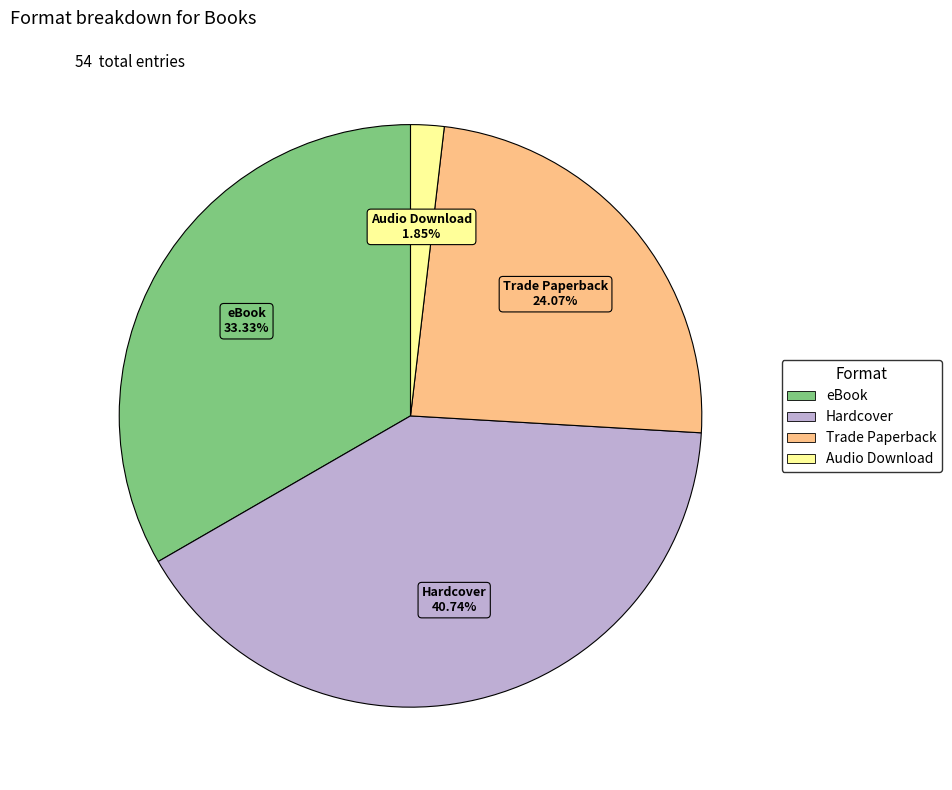

Which category has the smallest portion of the pie?

Audio Download